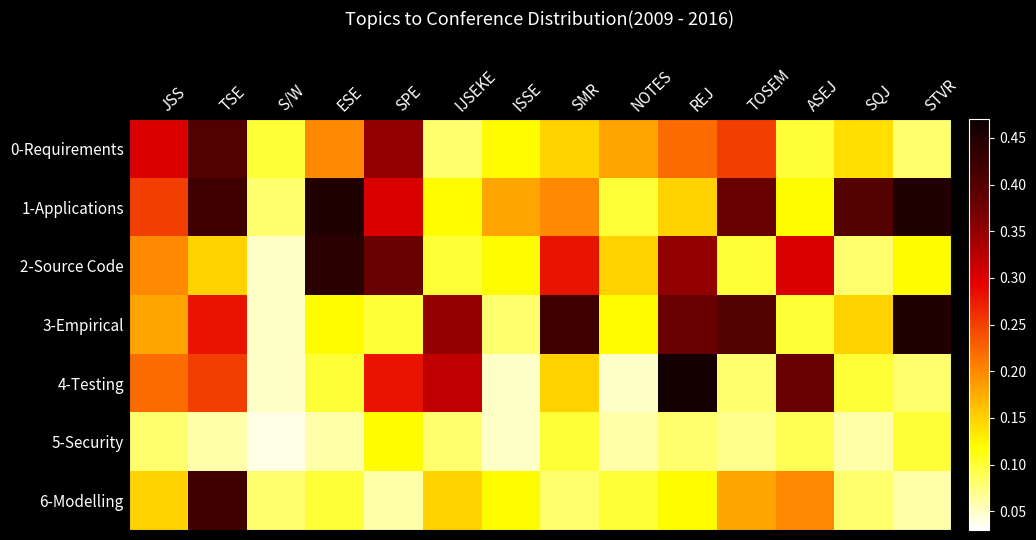

How many series are shown in this chart?

7